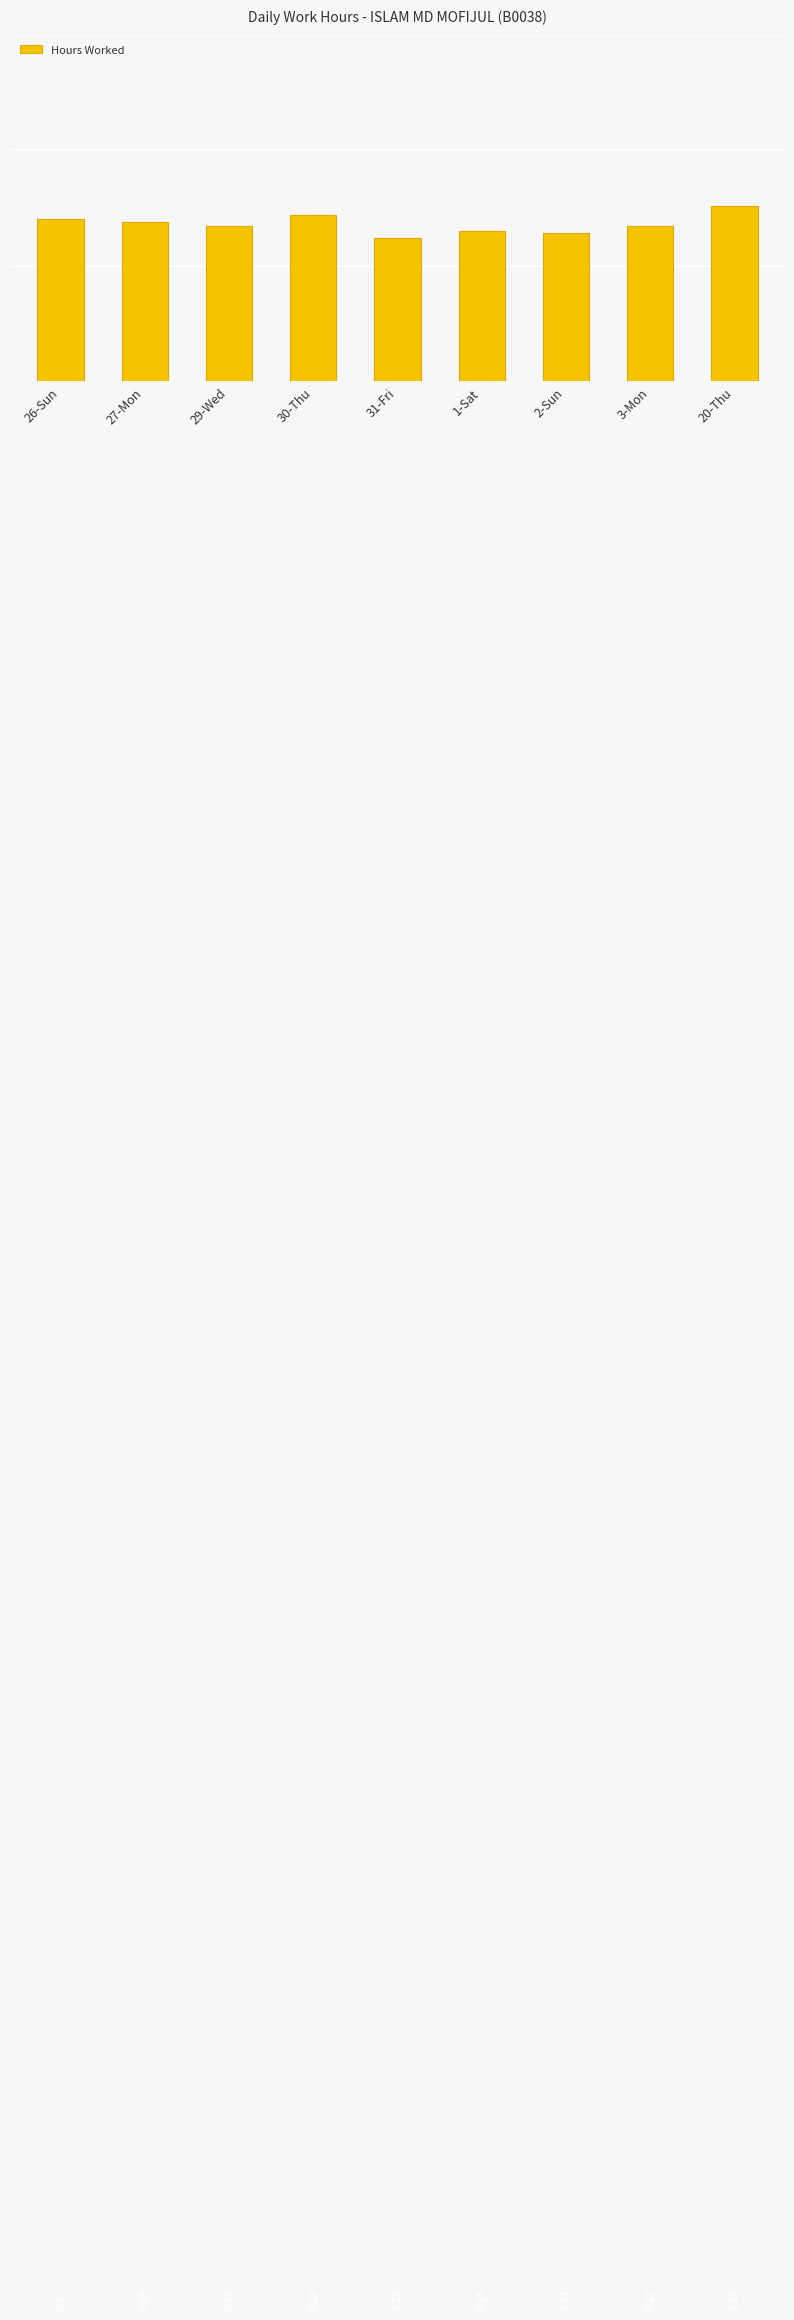

Between 26-Sun and 2-Sun, which is larger?

26-Sun